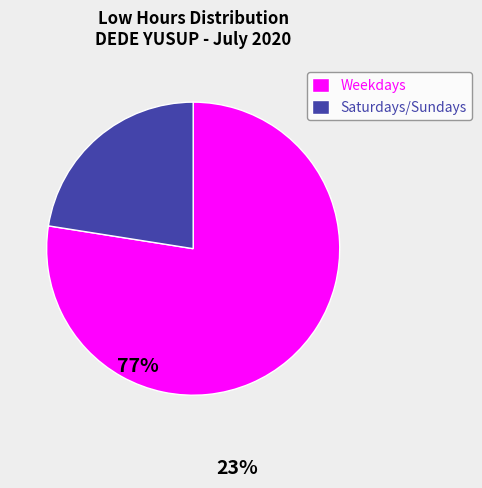

Which has a higher value, Weekdays or Saturdays/Sundays?

Weekdays